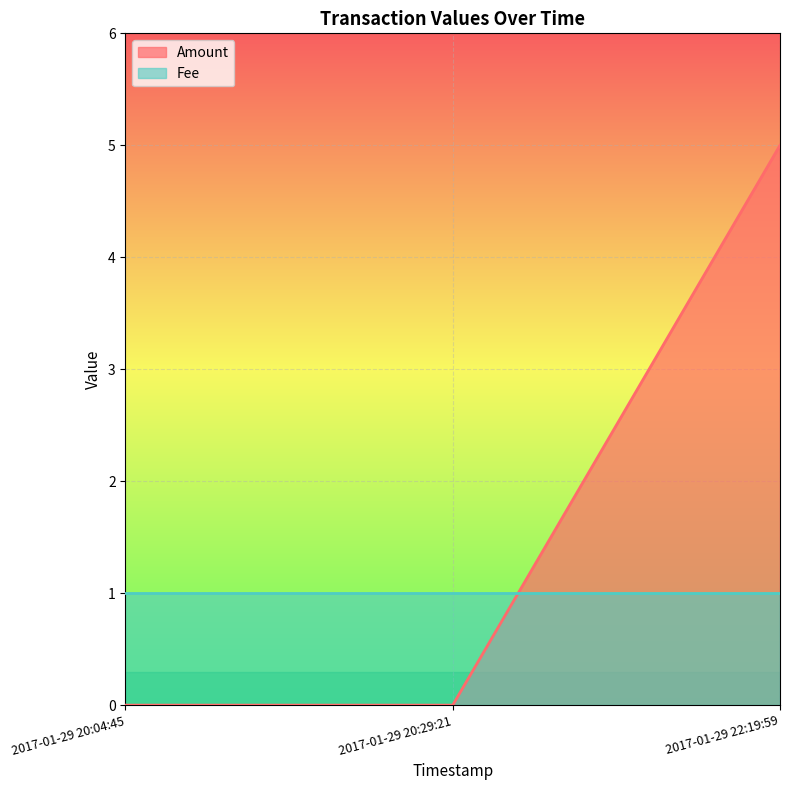

True or false: the data shows 5 at 2017-01-29 22:19:59.

True